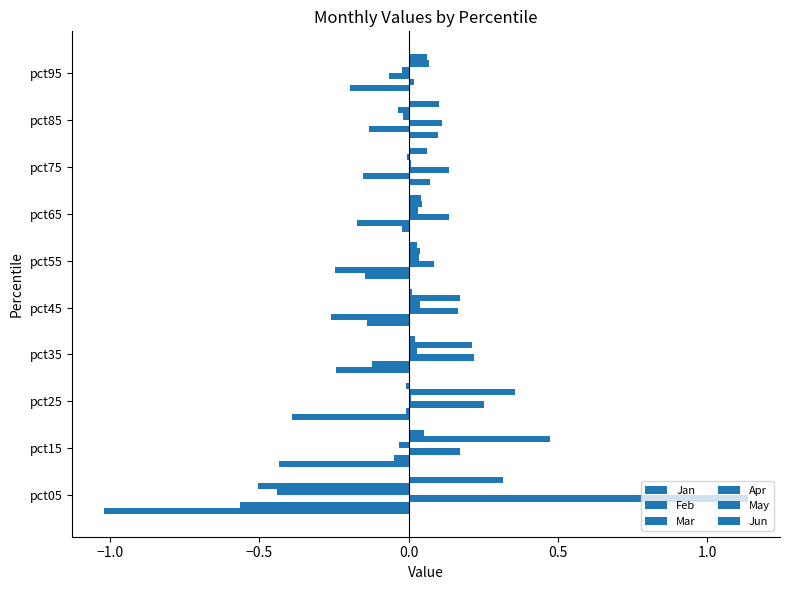

How many distinct data groups are displayed?

6